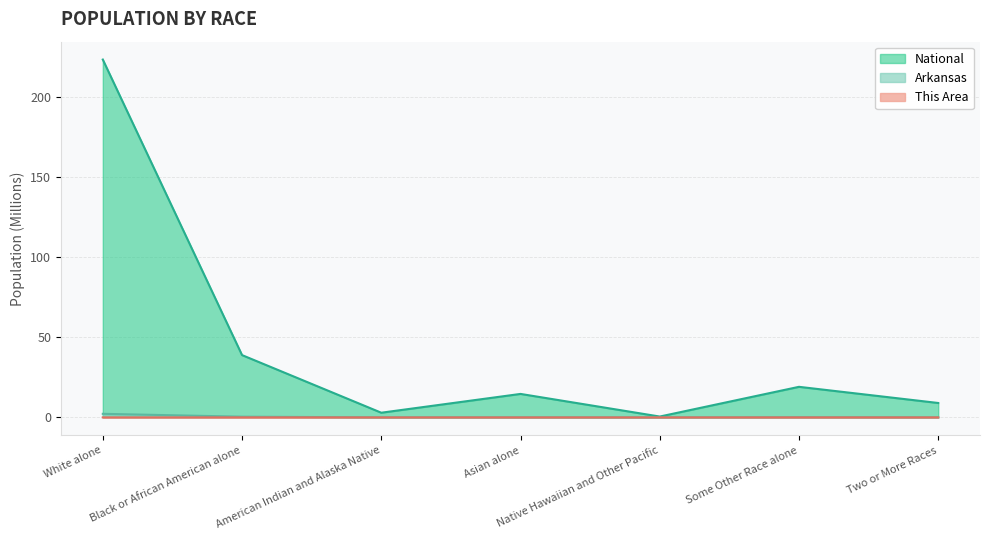

At which label does National reach its peak?

White alone